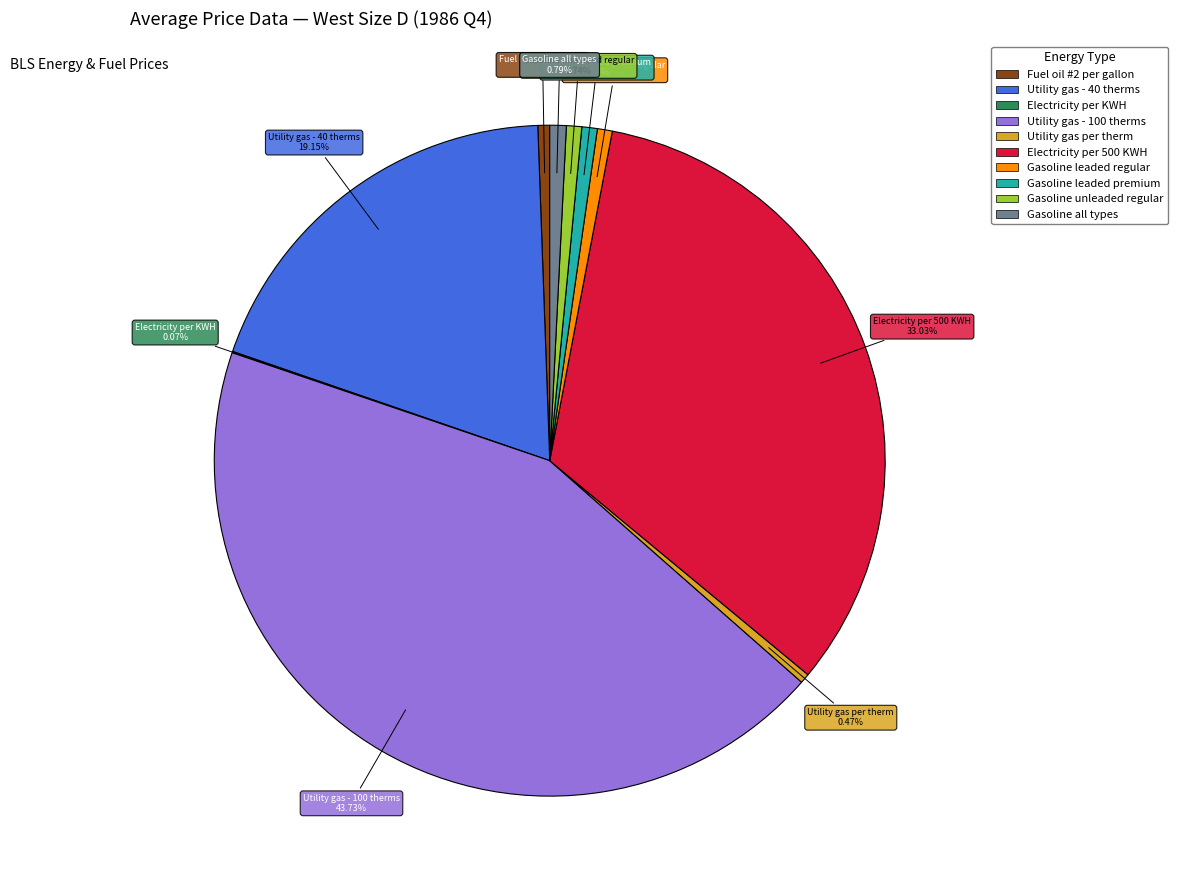

How much of the chart is everything except Gasoline leaded regular?

99.3%